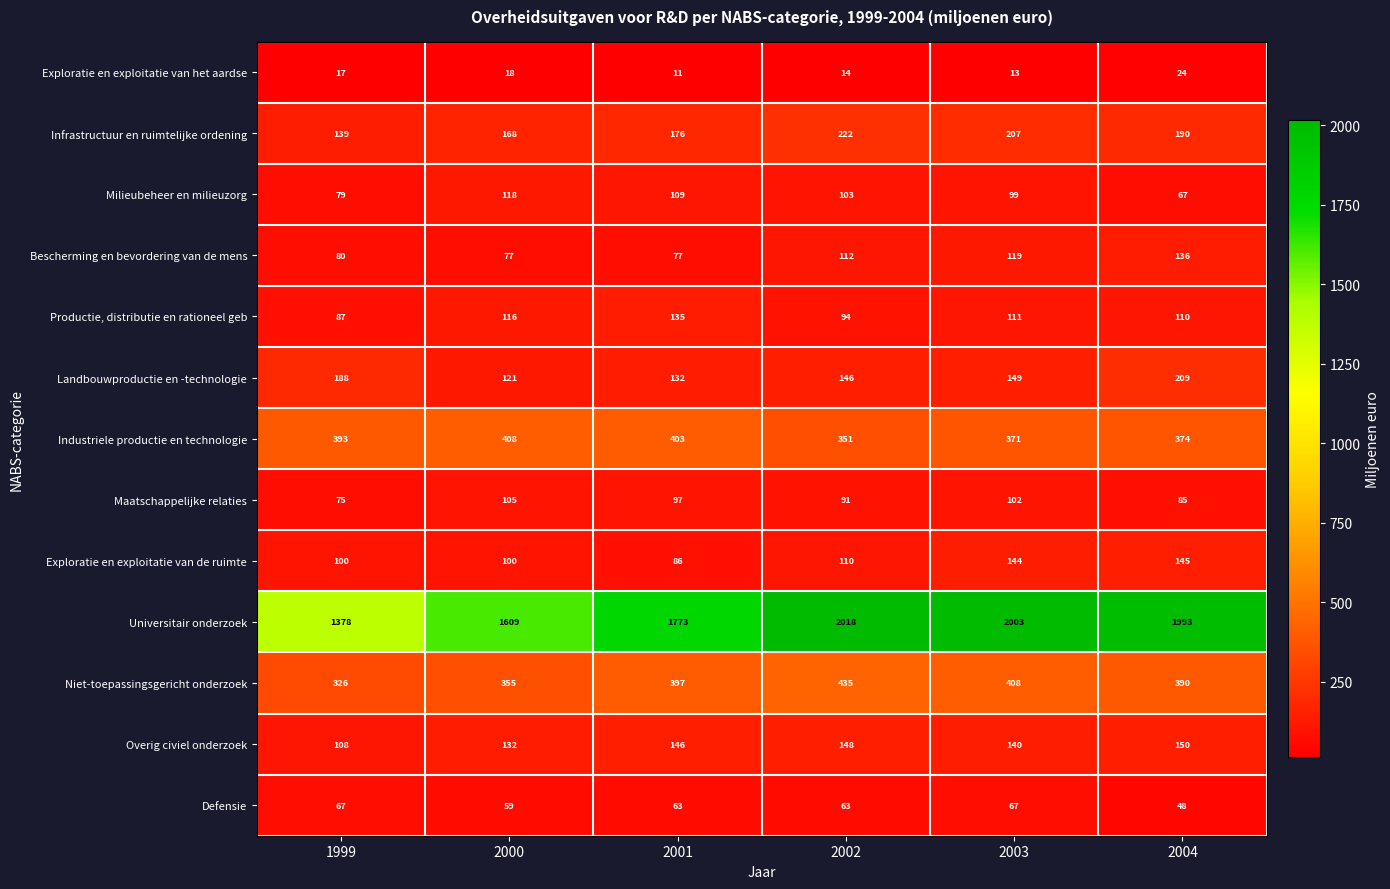

What is the sum of all Niet-toepassingsgericht onderzoek values?

2311